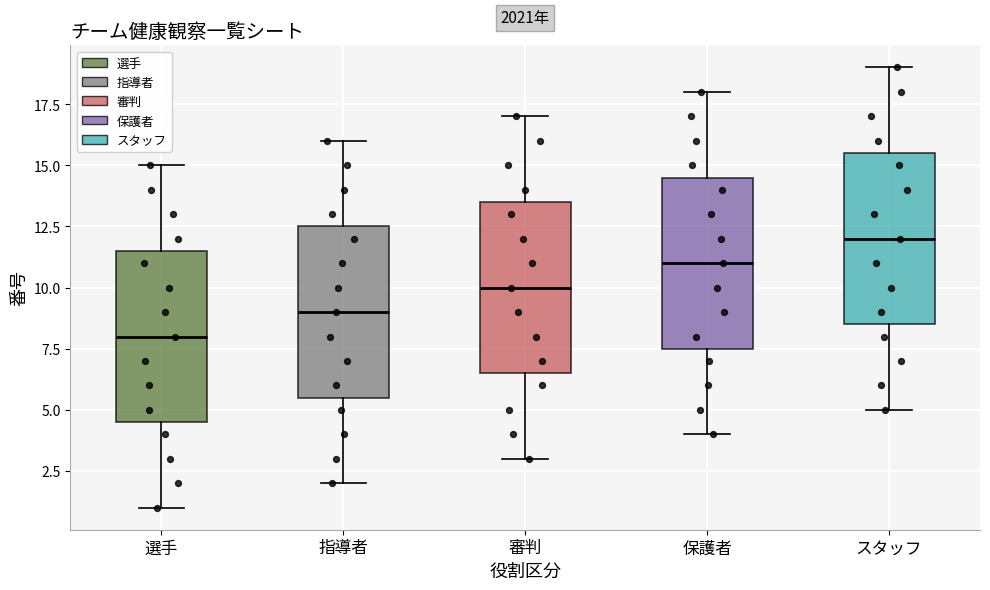

Reading left to right, read every box against the y-axis: the position of its median line, the range the box covers, and the ends of its whiskers. The values are not printed on the chart, so give them approximately, as read against the axis.

選手: median 8.0, box 4.5 to 11.5, whiskers 1.0 to 15.0
指導者: median 9.0, box 5.5 to 12.5, whiskers 2.0 to 16.0
審判: median 10.0, box 6.5 to 13.5, whiskers 3.0 to 17.0
保護者: median 11.0, box 7.5 to 14.5, whiskers 4.0 to 18.0
スタッフ: median 12.0, box 8.5 to 15.5, whiskers 5.0 to 19.0